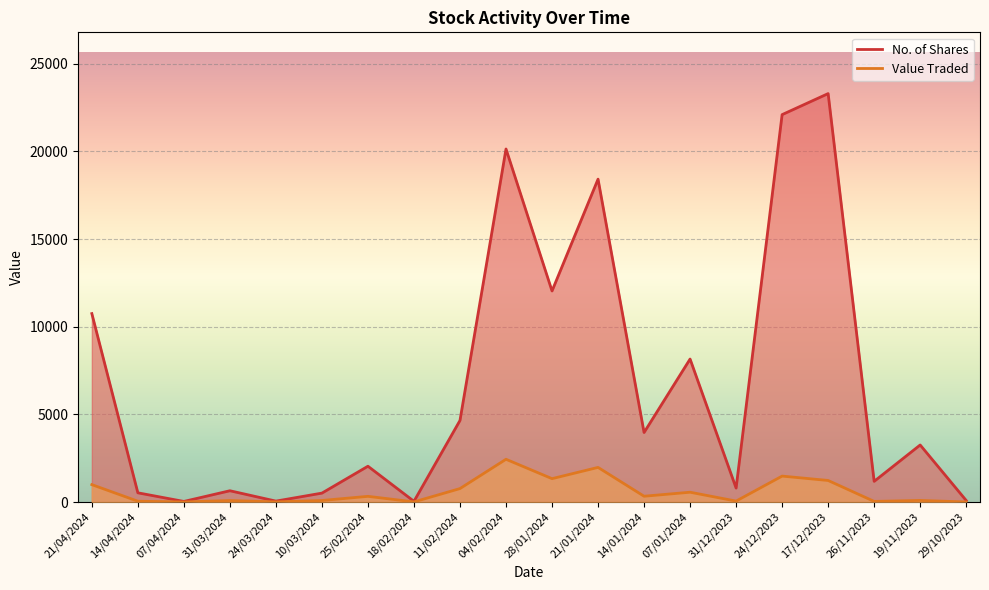

How many data points in Value Traded are above 324?

9